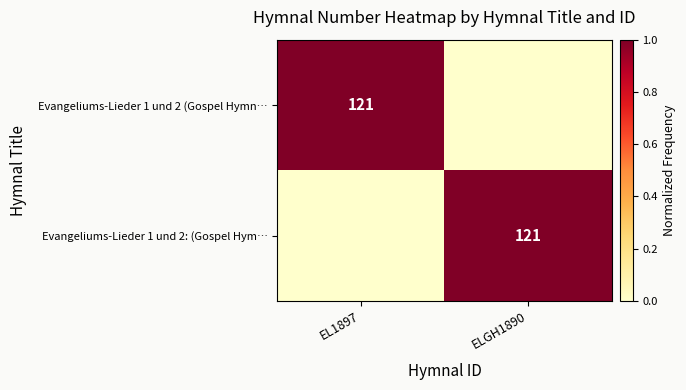

At how many categories does at least one series exceed 0?

2